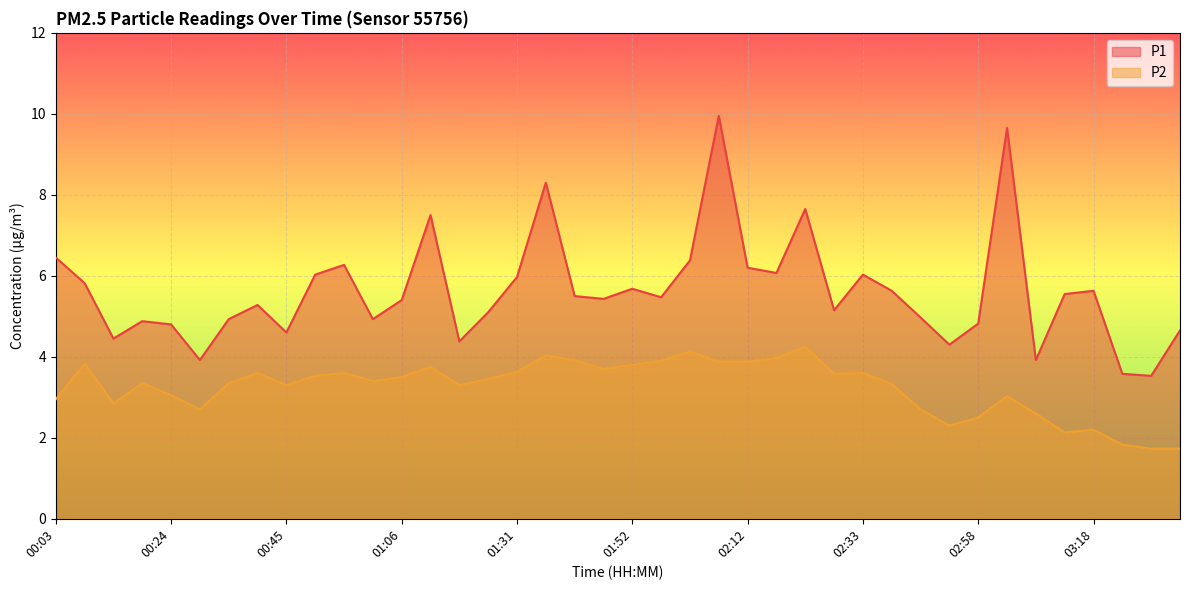

How many categories are shown in the chart?

40